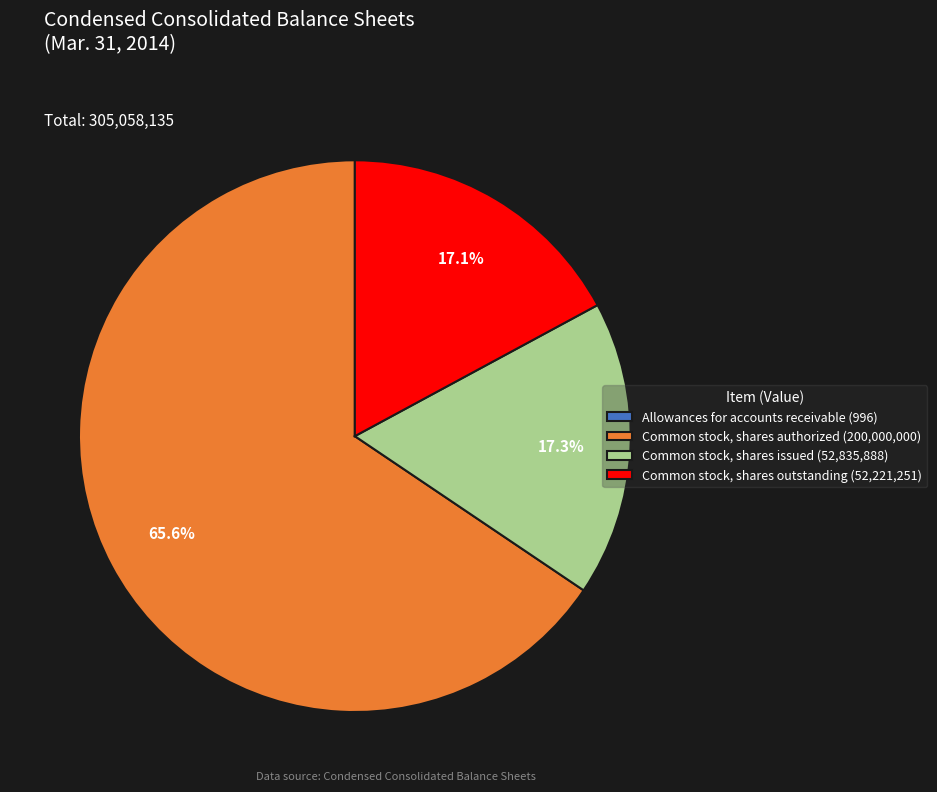

Which has a higher value, Common stock, shares issued (52,835,888) or Common stock, shares authorized (200,000,000)?

Common stock, shares authorized (200,000,000)